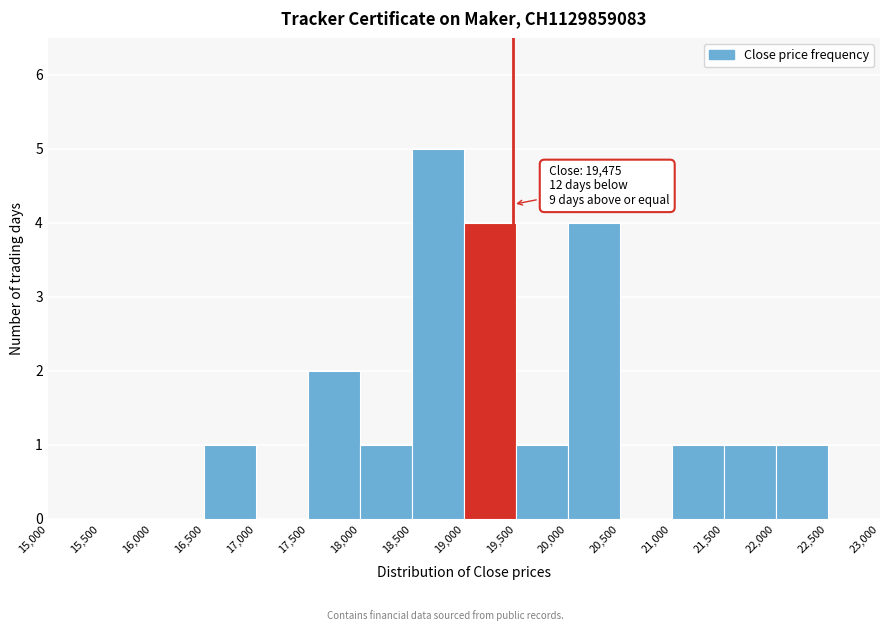

Which range on the x-axis has the tallest bar?

18,500 to 19,000